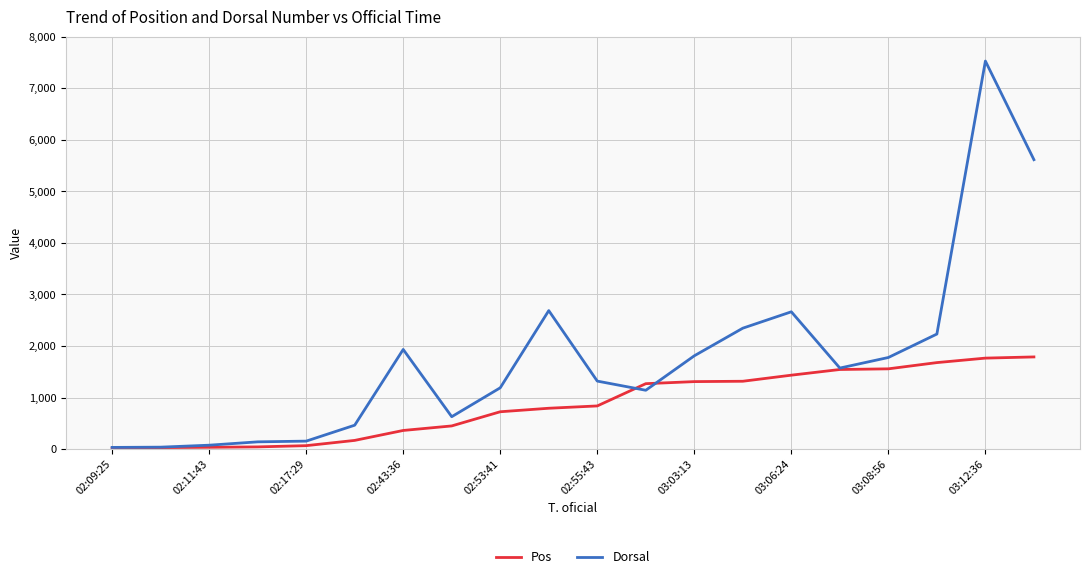

Which series has the largest total across all categories?

Dorsal